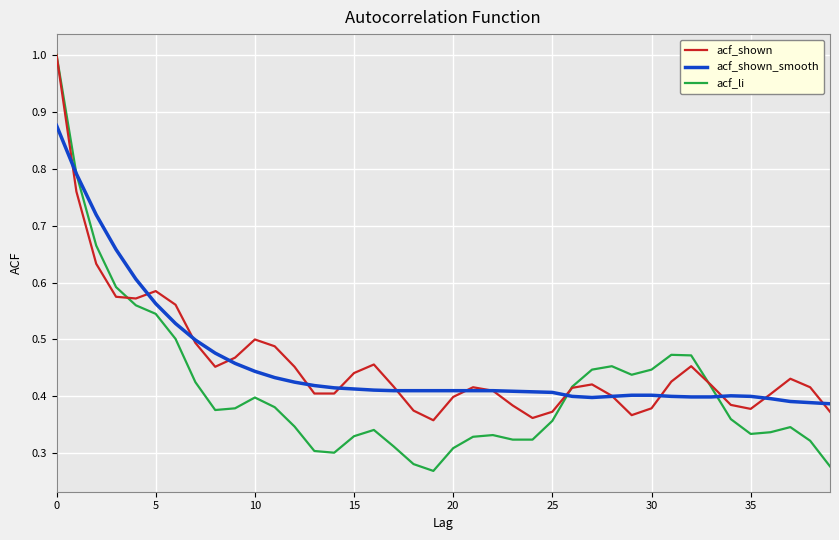

Which series has the widest spread of values?

acf_li